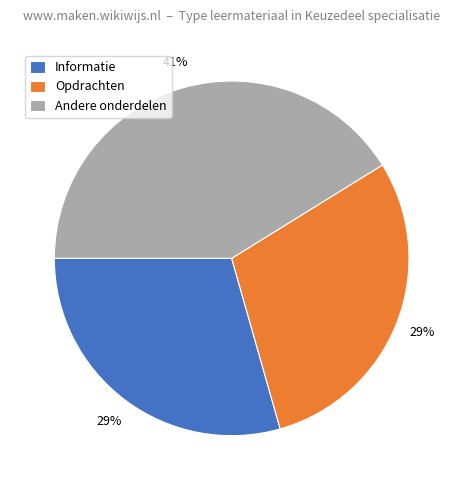

How many segments does this pie chart have?

3